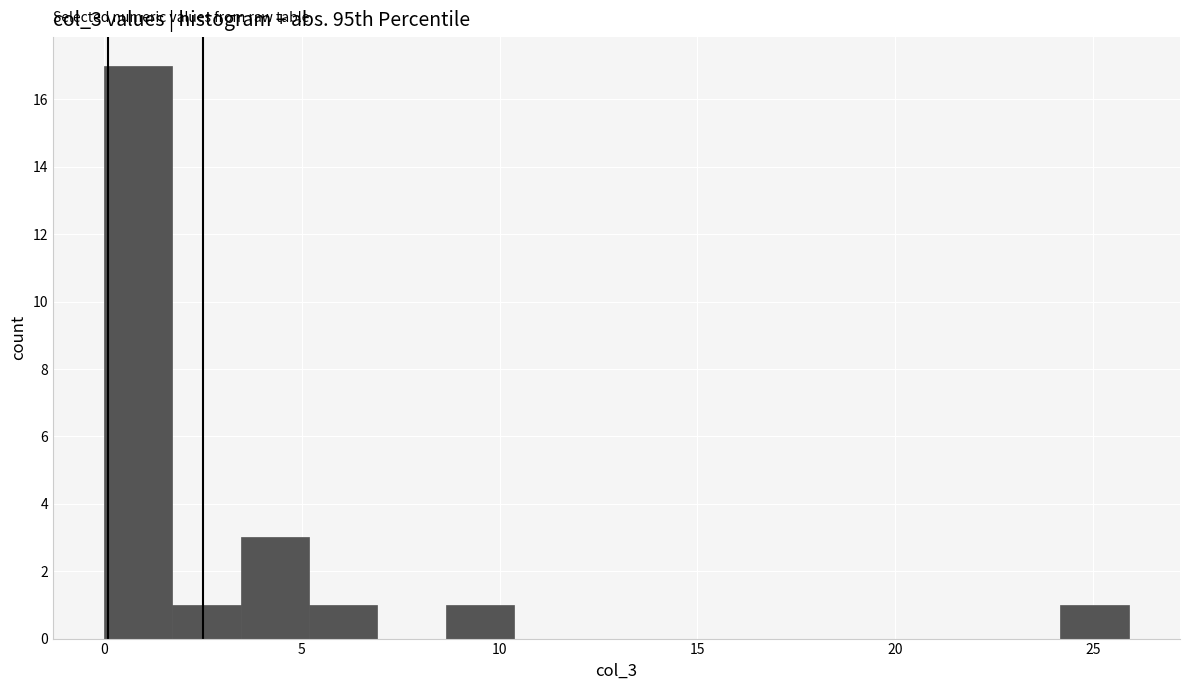

Read against the x-axis, roughly where is the centre of the tallest bar?

1.0